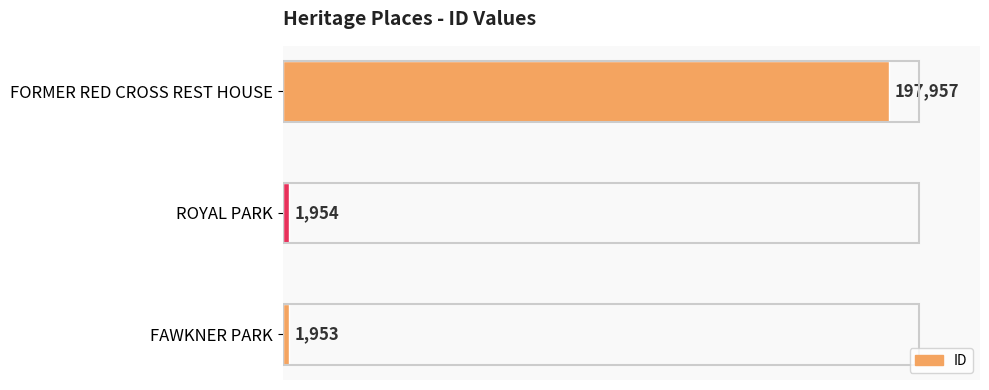

The value at FORMER RED CROSS REST HOUSE is 111149. True or false?

False